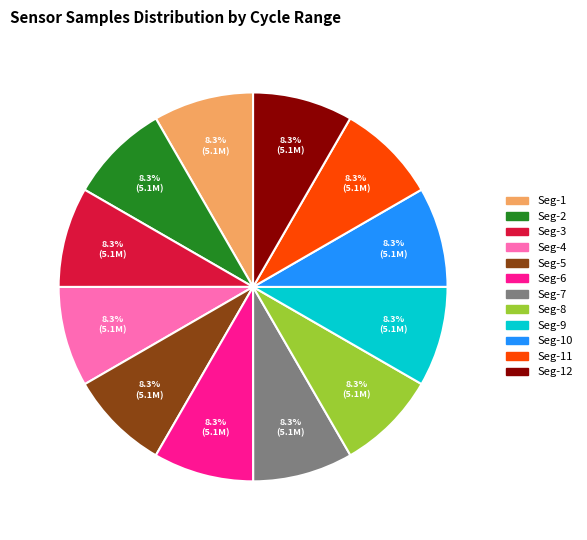

Is there any slice that represents more than half of the pie?

No